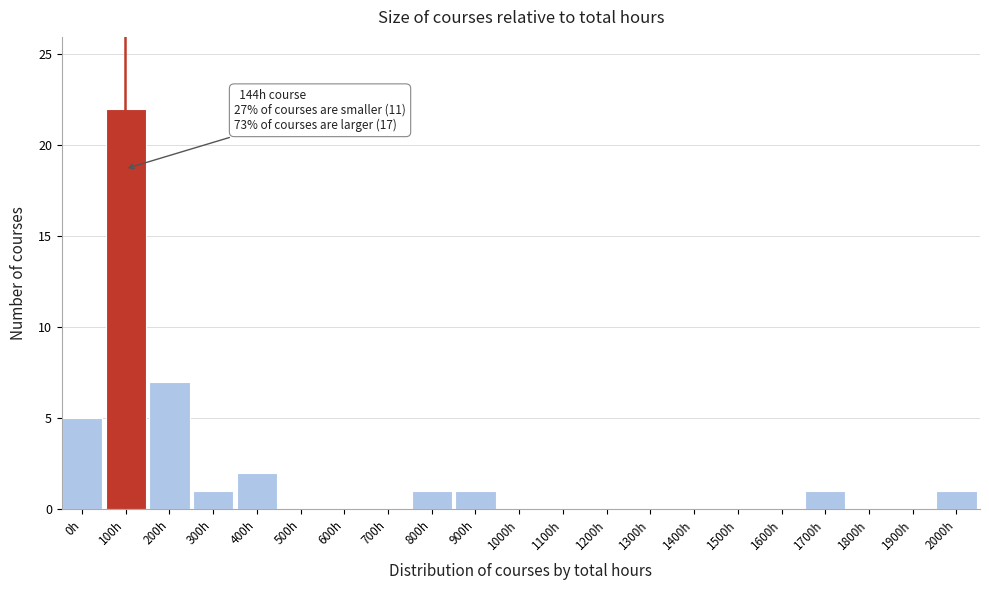

Reading left to right, what are all the values shown in this chart?

0h=5	100h=22	200h=7	300h=1	400h=2	500h=0	600h=0	700h=0	800h=1	900h=1	1000h=0	1100h=0	1200h=0	1300h=0	1400h=0	1500h=0	1600h=0	1700h=1	1800h=0	1900h=0	2000h=1